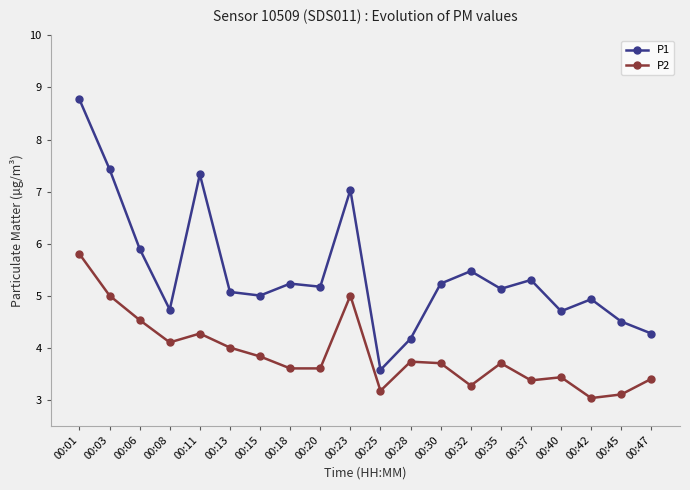

True or false: P2 and P1 cross at least once.

False